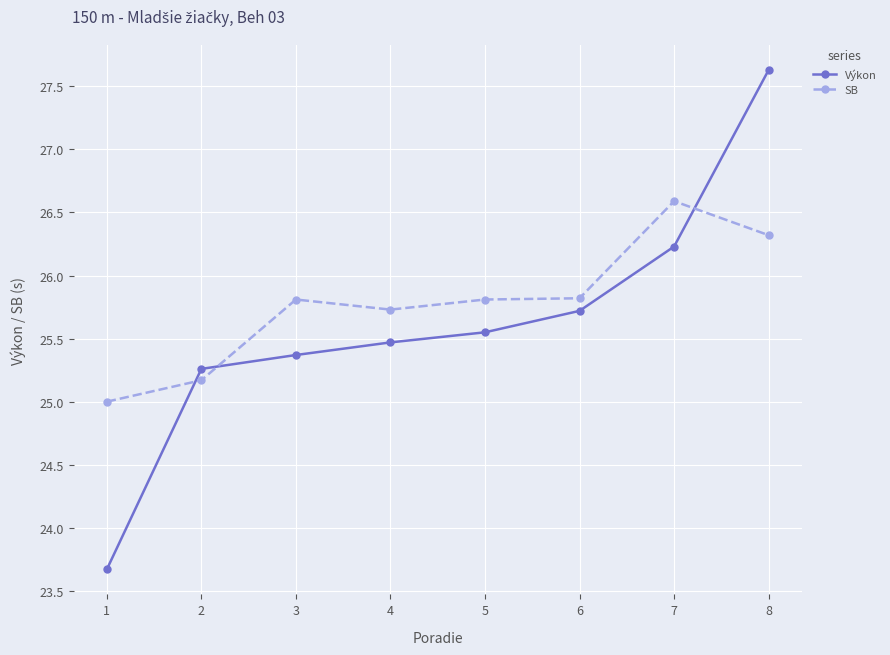

Which category has the highest value across all series?

8